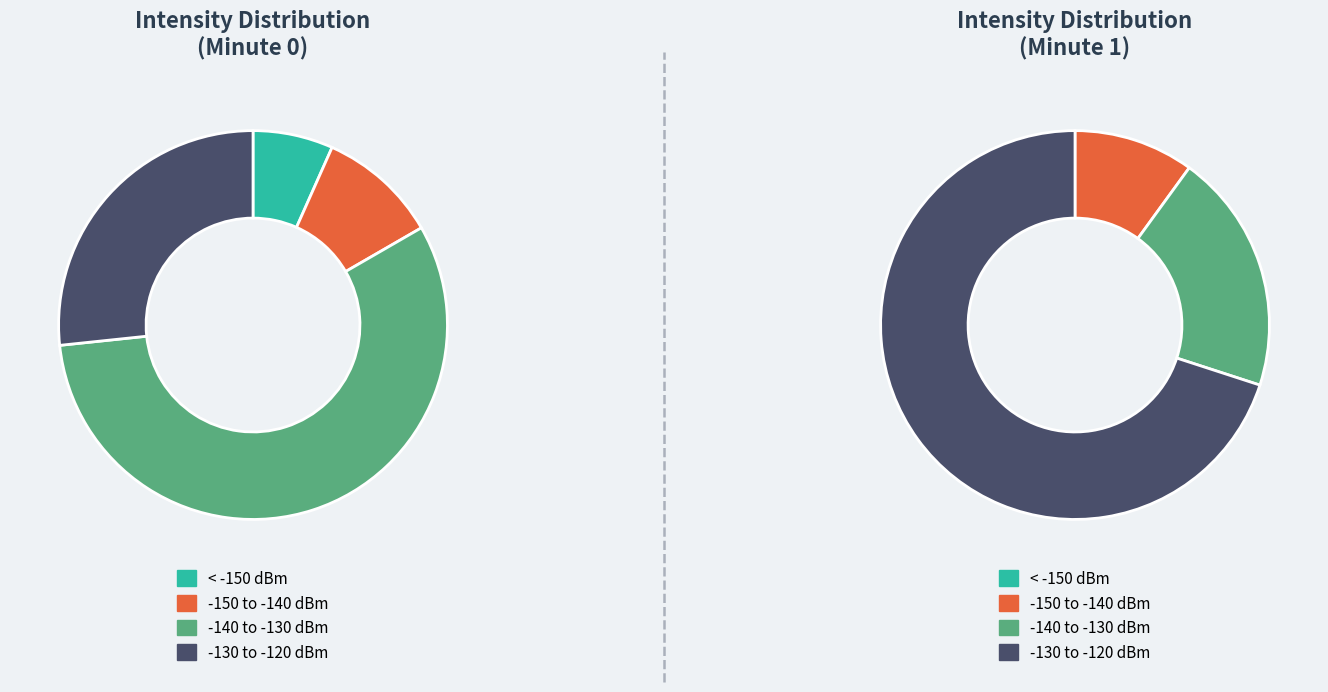

To the nearest percent, what portion does 15 represent?

3%